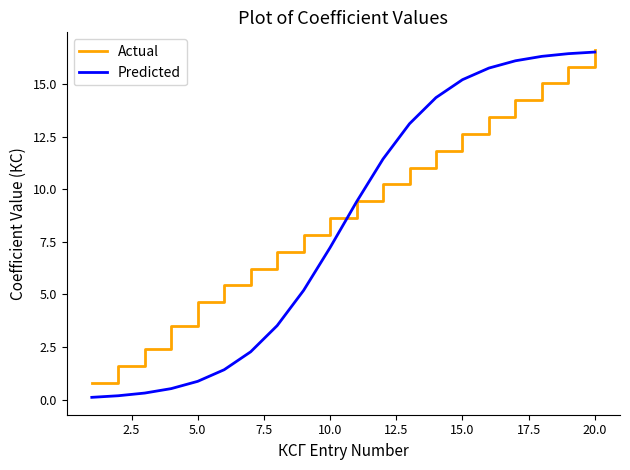

What is the maximum value for Actual?

16.6